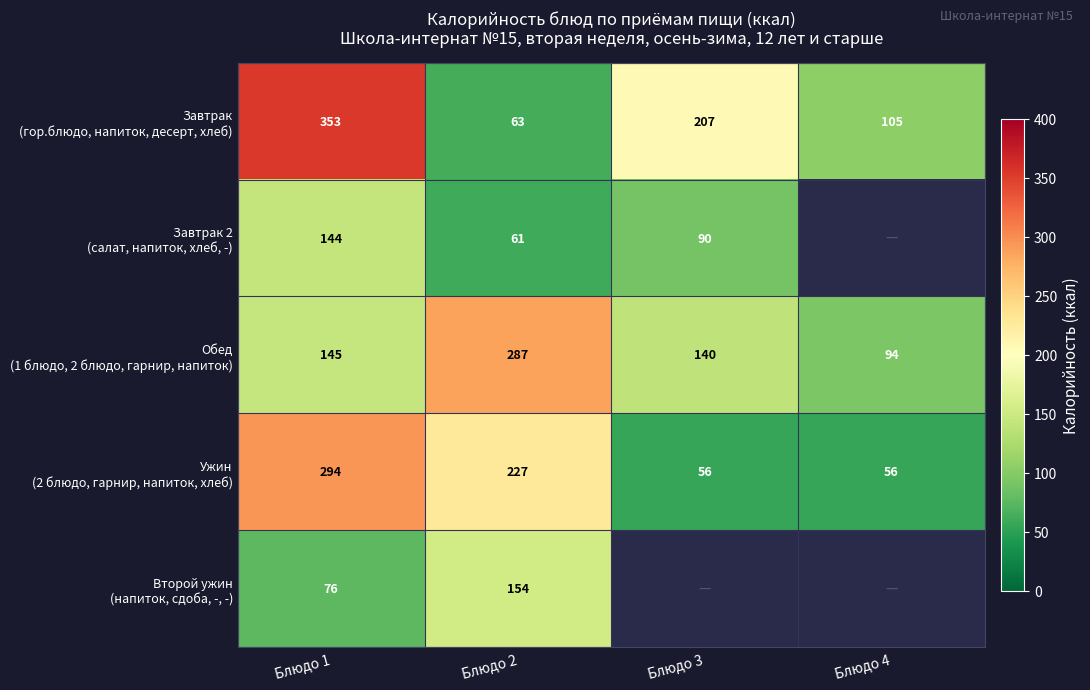

Between Блюдо 1 and Блюдо 3, which series saw the biggest shift?

Ужин (2 блюдо, гарнир, напиток, хлеб)